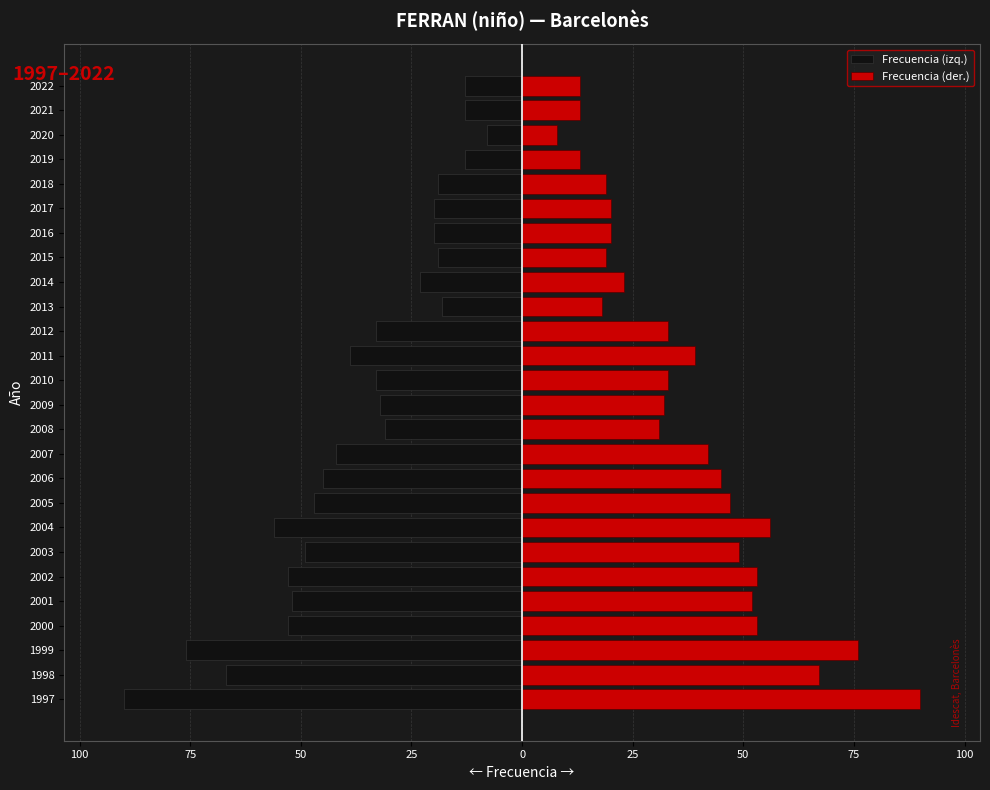

Which series has the largest range (max minus min)?

Frecuencia (izq.)